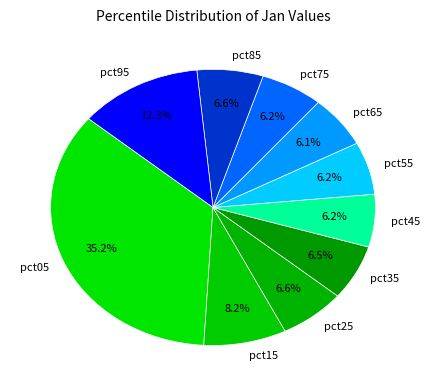

Combined, do pct55 and pct35 account for over 50%?

No